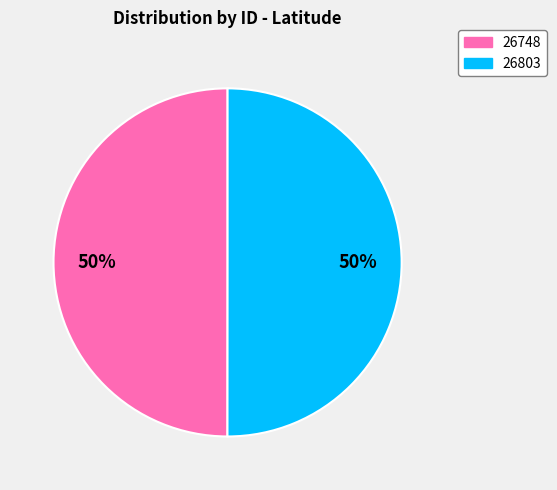

How many segments does this pie chart have?

2